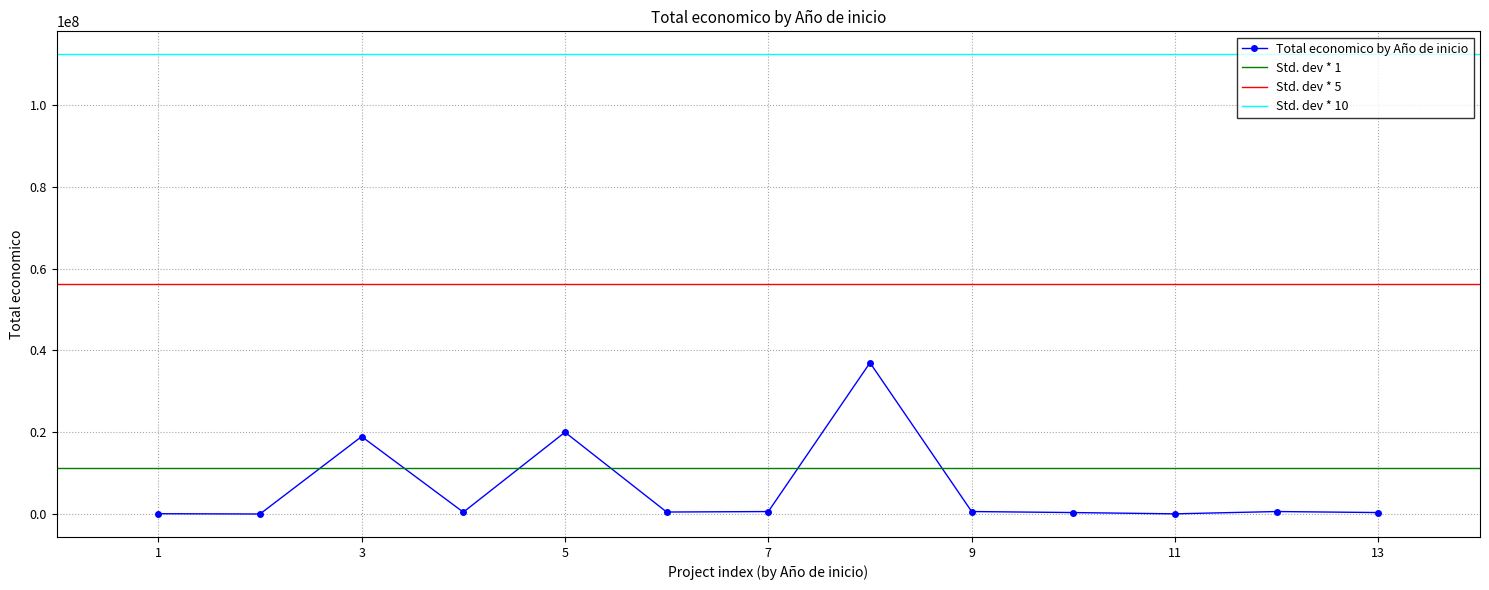

The value of Total economico by Año de inicio at 3 is 18936961.0. True or false?

True